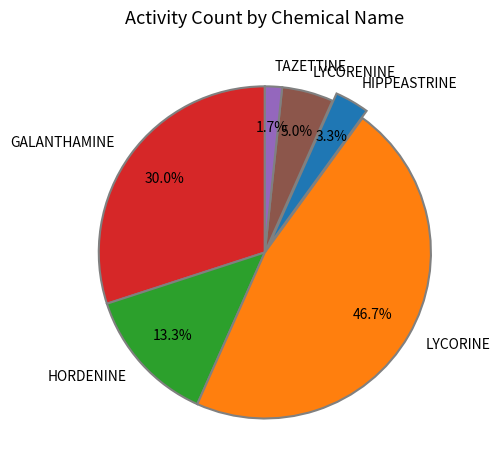

The HORDENINE slice represents 13% of the pie. True or false?

True